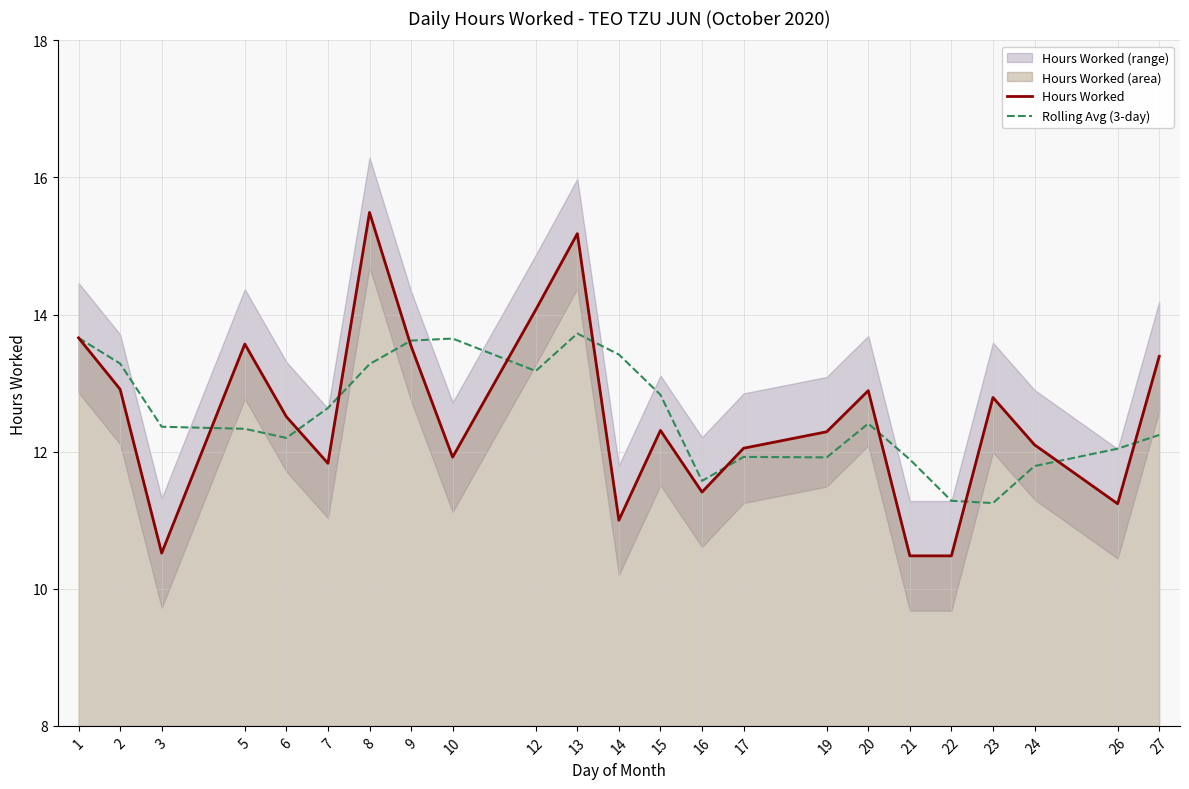

The Hours Worked series shows 3.5 at 8. True or false?

False